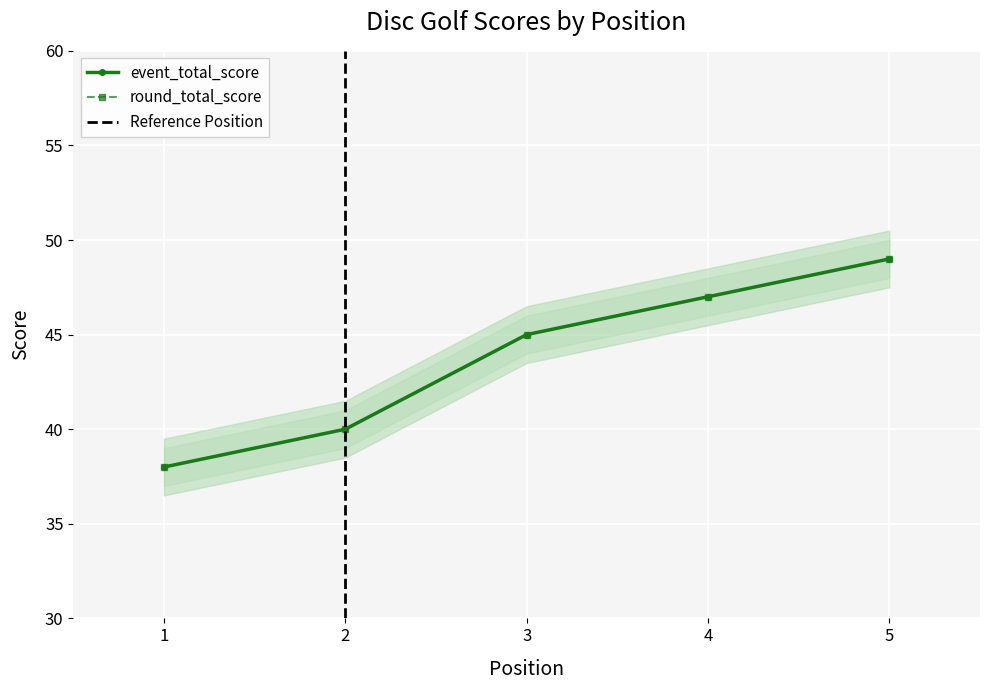

Between 1 and 4, which is larger?

4